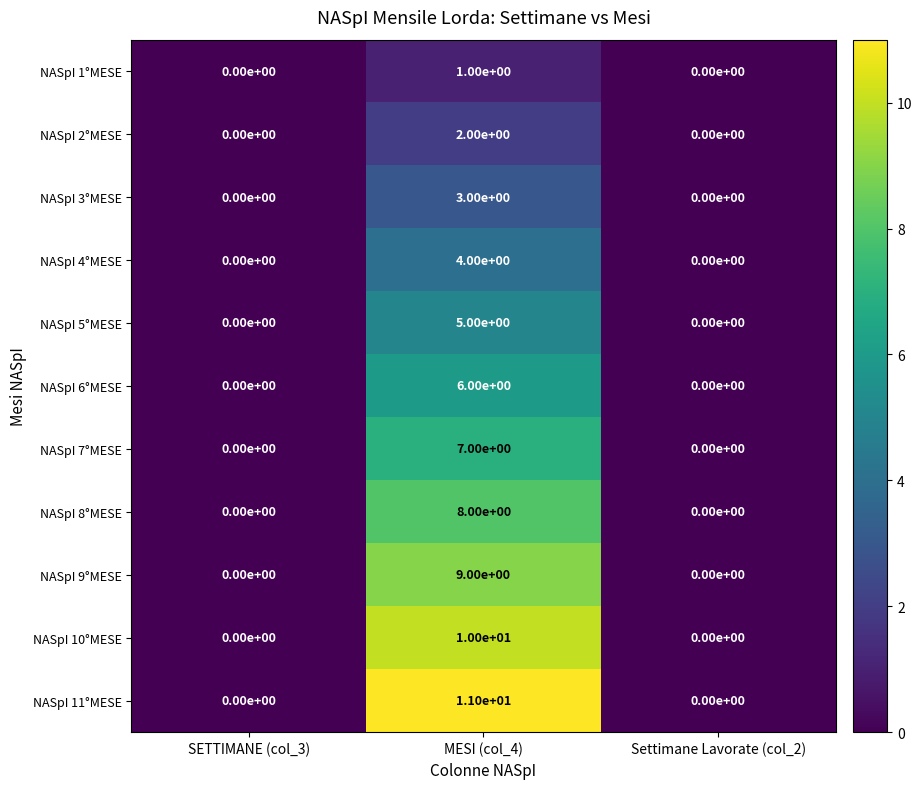

Which series has the widest spread of values?

NASpI 11°MESE